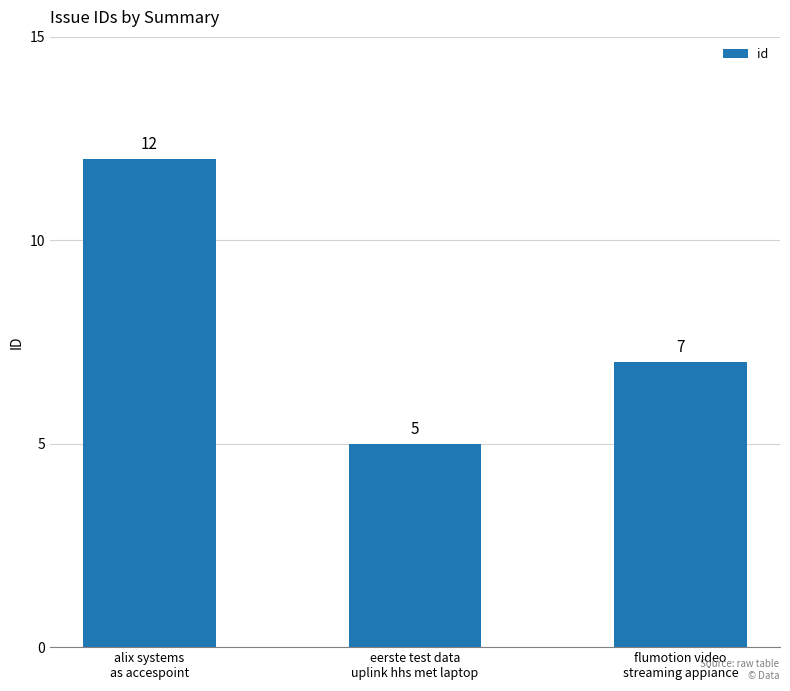

What position from the right is flumotion video
streaming appiance?

1